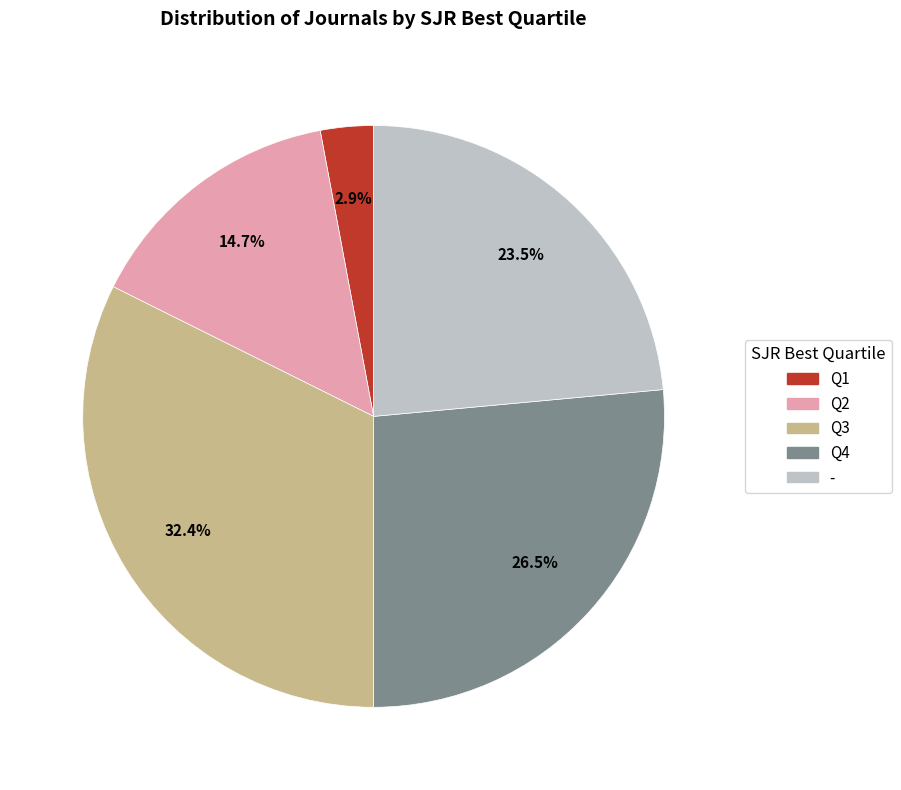

Is there any slice that represents more than half of the pie?

No